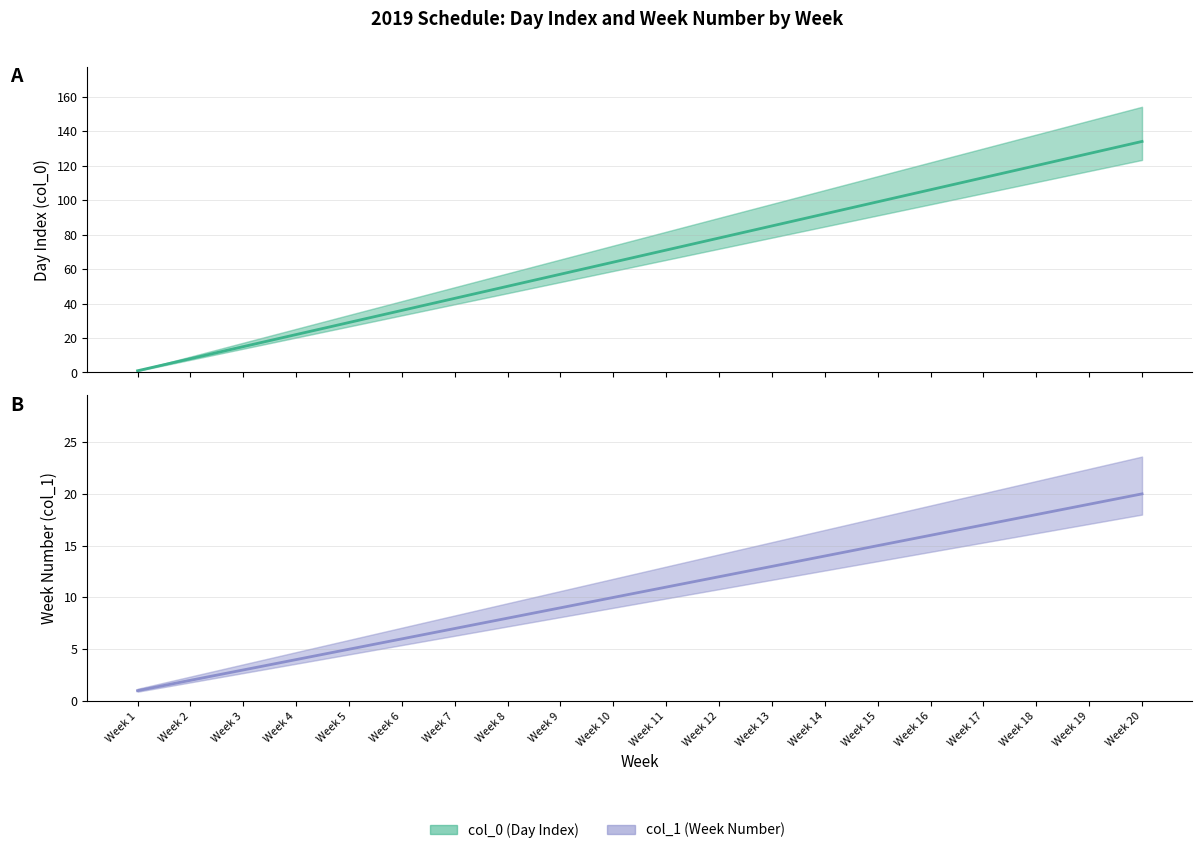

True or false: col_1 (Week Number) and col_0 (Day Index) intersect in this chart.

False